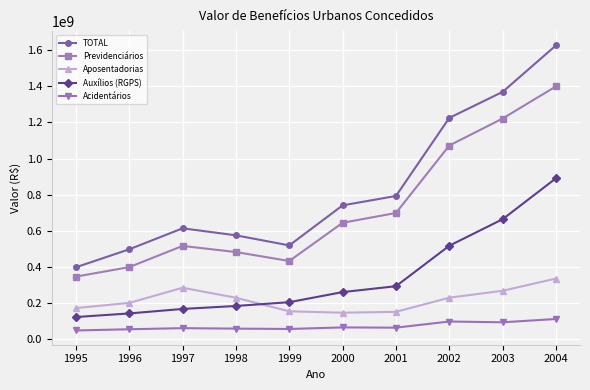

What is the total value across all series at 2000?

1855492458